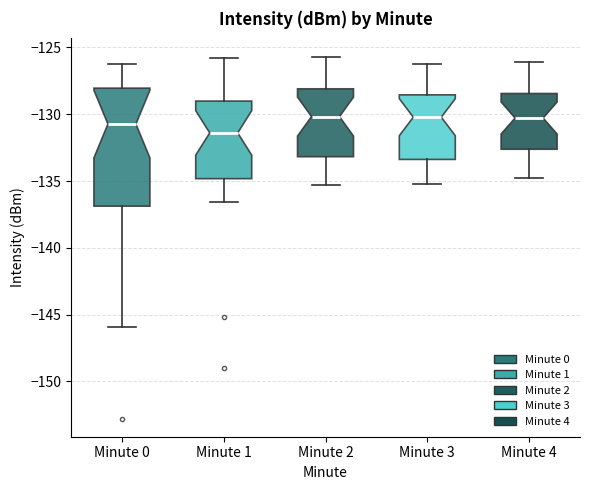

Reading left to right, read every box against the y-axis: the position of its median line, the range the box covers, and the ends of its whiskers. The values are not printed on the chart, so give them approximately, as read against the axis.

Minute 0: median -130.5, box -137.0 to -128.0, whiskers -146.0 to -126.5
Minute 1: median -131.5, box -135.0 to -129.0, whiskers -136.5 to -126.0
Minute 2: median -130.0, box -133.0 to -128.0, whiskers -135.5 to -125.5
Minute 3: median -130.0, box -133.5 to -128.5, whiskers -135.0 to -126.0
Minute 4: median -130.5, box -132.5 to -128.5, whiskers -135.0 to -126.0